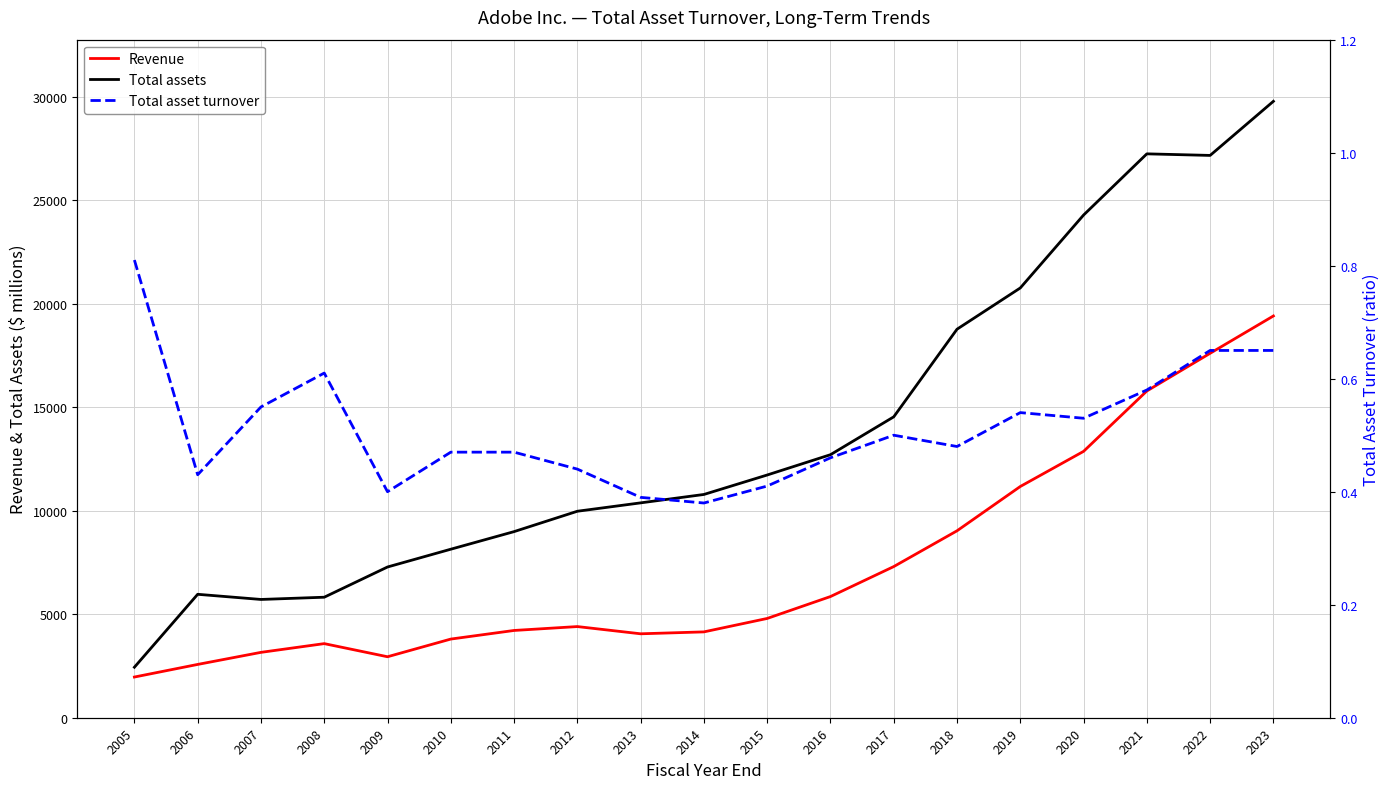

What is the difference between the maximum and minimum values in the Total asset turnover series?

0.4